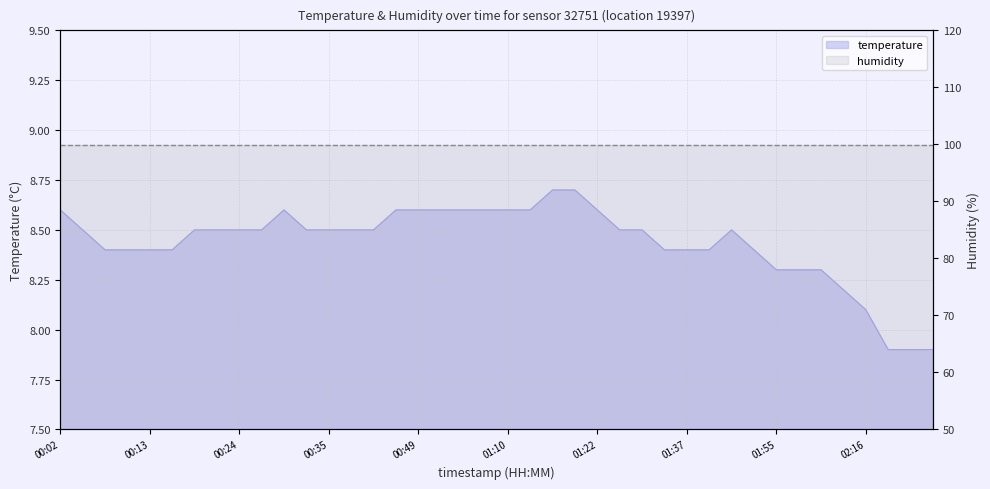

What value does the data have at 02:39?

7.9